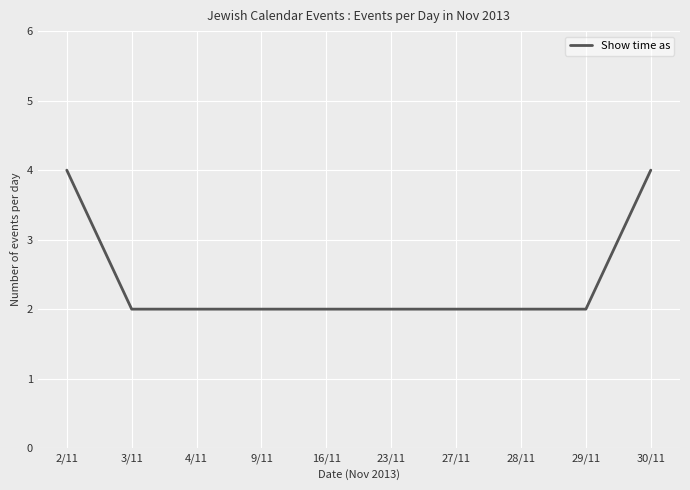

What is the difference between the second highest and second lowest values?

2